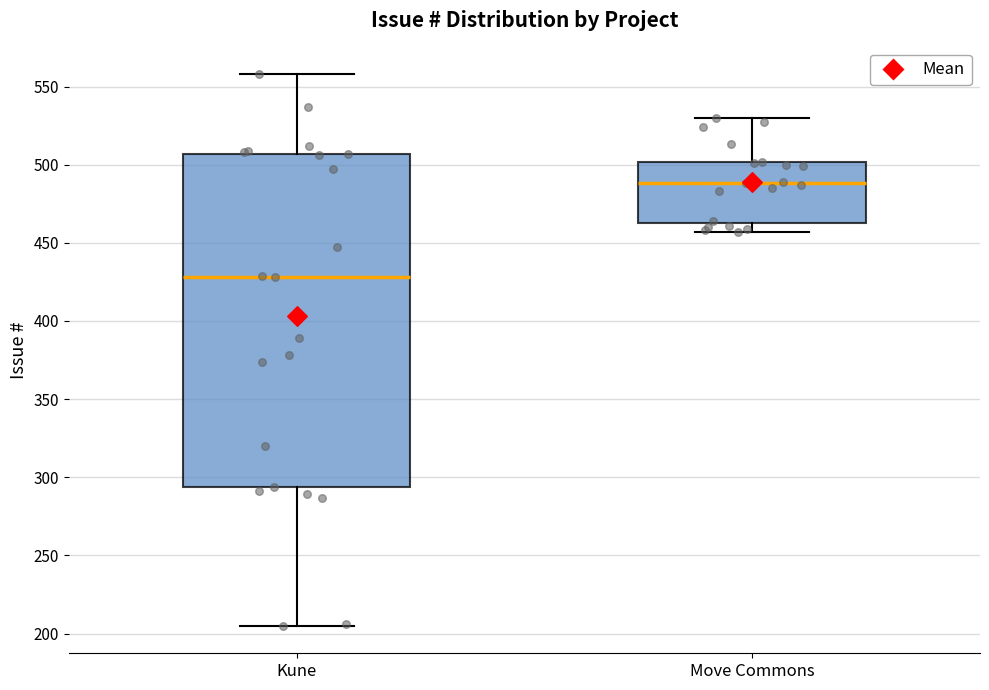

Reading left to right, read every box against the y-axis: the position of its median line, the range the box covers, and the ends of its whiskers. The values are not printed on the chart, so give them approximately, as read against the axis.

Kune: median 430, box 295 to 505, whiskers 205 to 560
Move Commons: median 490, box 465 to 500, whiskers 455 to 530